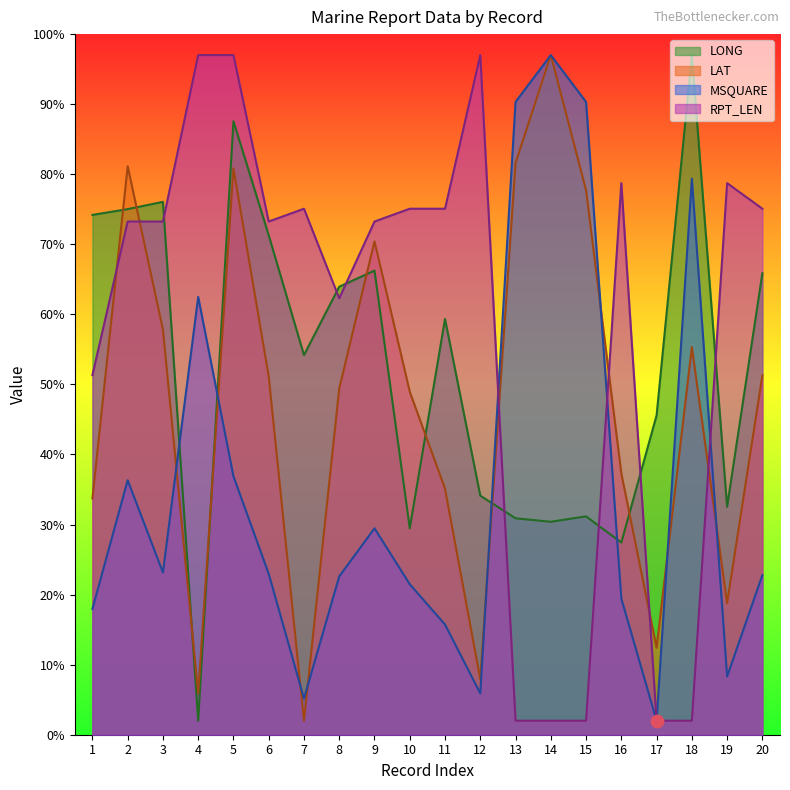

What is the total value across all series at 7?

136.4